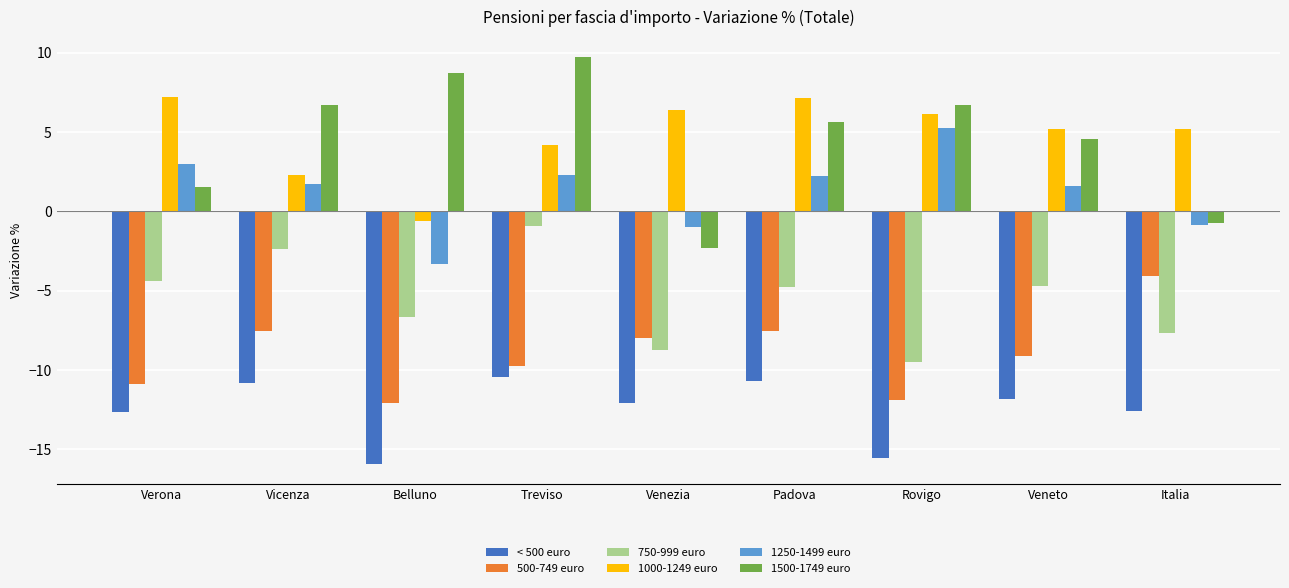

Rank the series by their maximum value, from lowest to highest.

< 500 euro, 500-749 euro, 750-999 euro, 1250-1499 euro, 1000-1249 euro, 1500-1749 euro